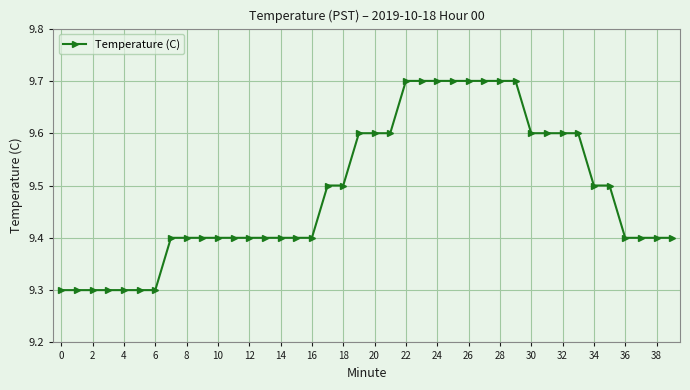

Is this an area chart (filled region under the line)?

No